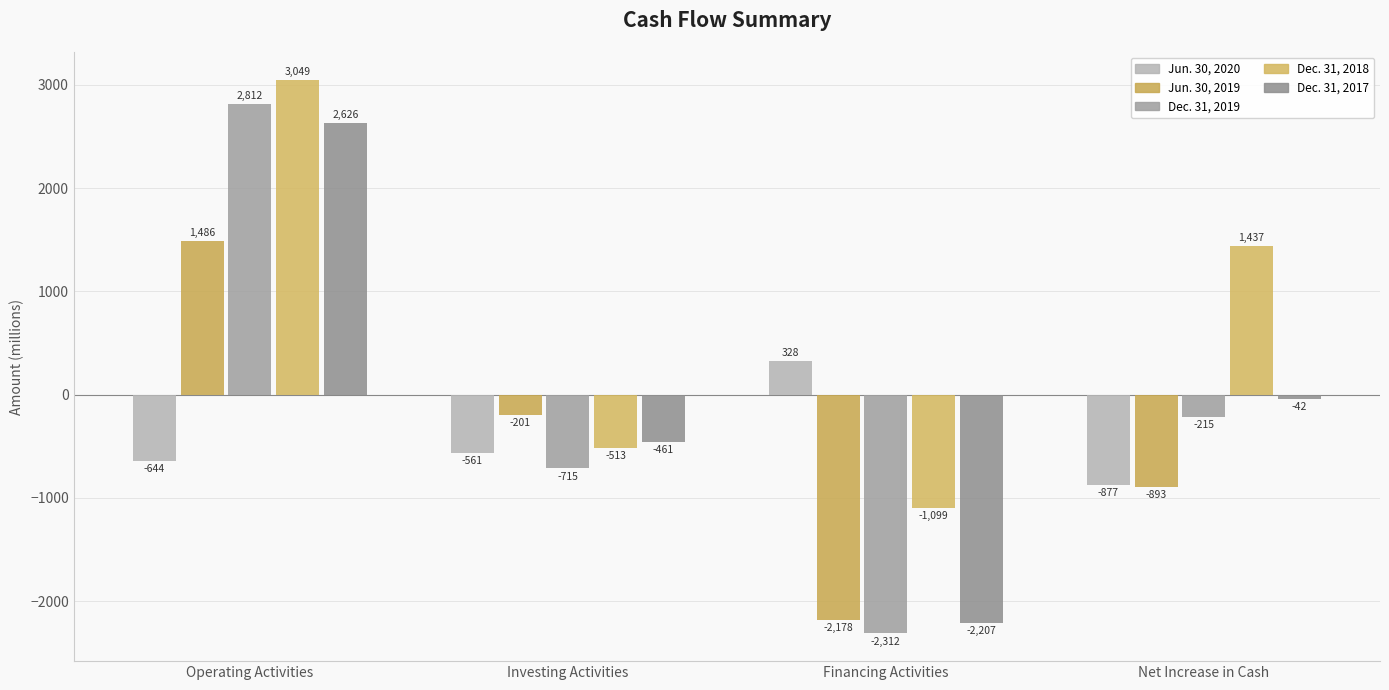

Reading left to right, list all the values displayed in this chart.

Jun. 30, 2020: -644	-561	328	-877
Jun. 30, 2019: 1486	-201	-2178	-893
Dec. 31, 2019: 2812	-715	-2312	-215
Dec. 31, 2018: 3049	-513	-1099	1437
Dec. 31, 2017: 2626	-461	-2207	-42